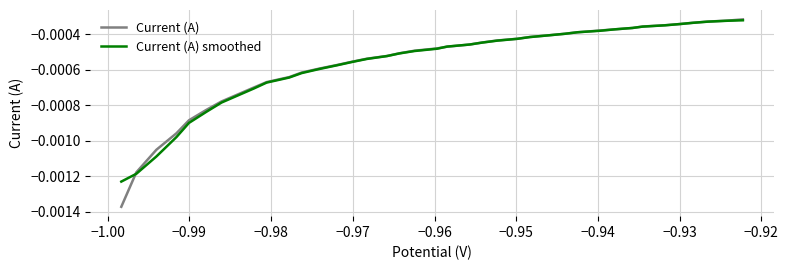

True or false: Current (A) smoothed and Current (A) cross at least once.

True